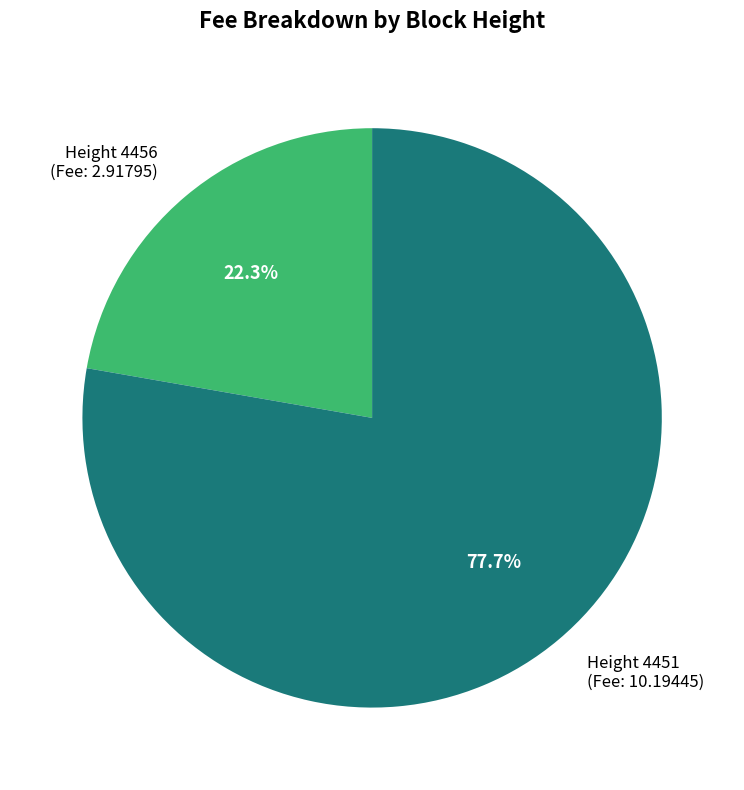

What is the smallest slice in the pie chart?

Height 4456 (Fee: 2.91795)